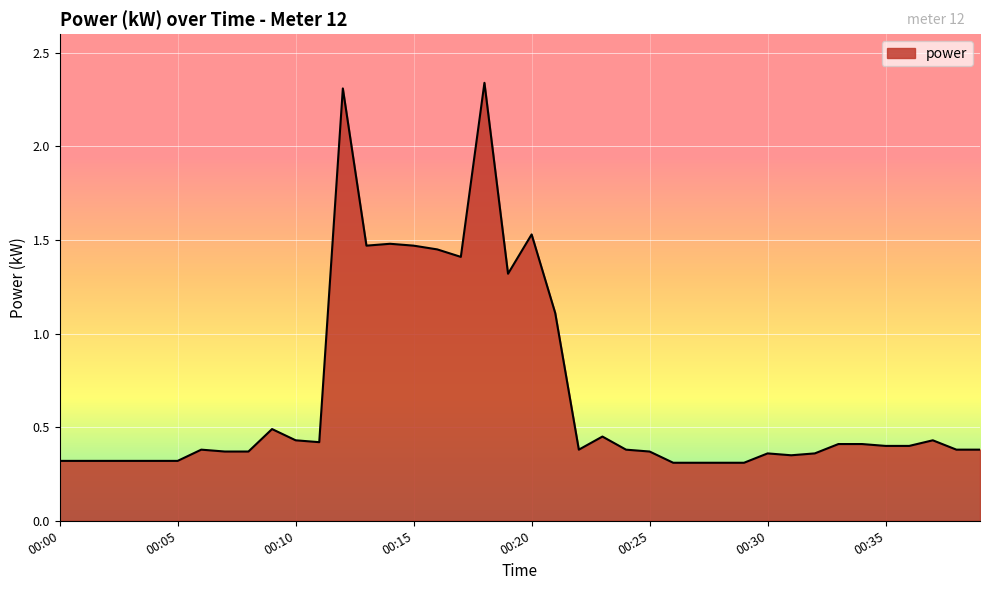

What is the difference between the maximum and minimum values?

2.0